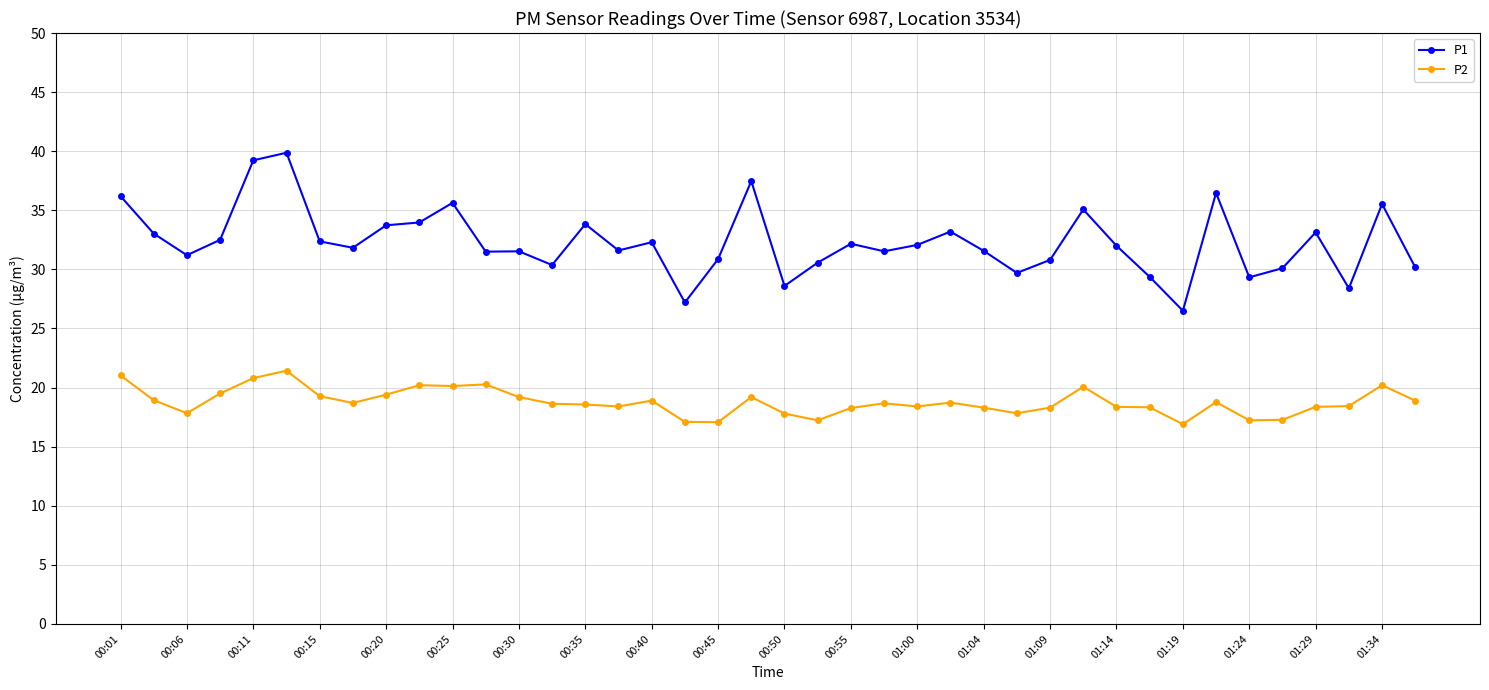

List the series in order of their peak value, highest first.

P1, P2